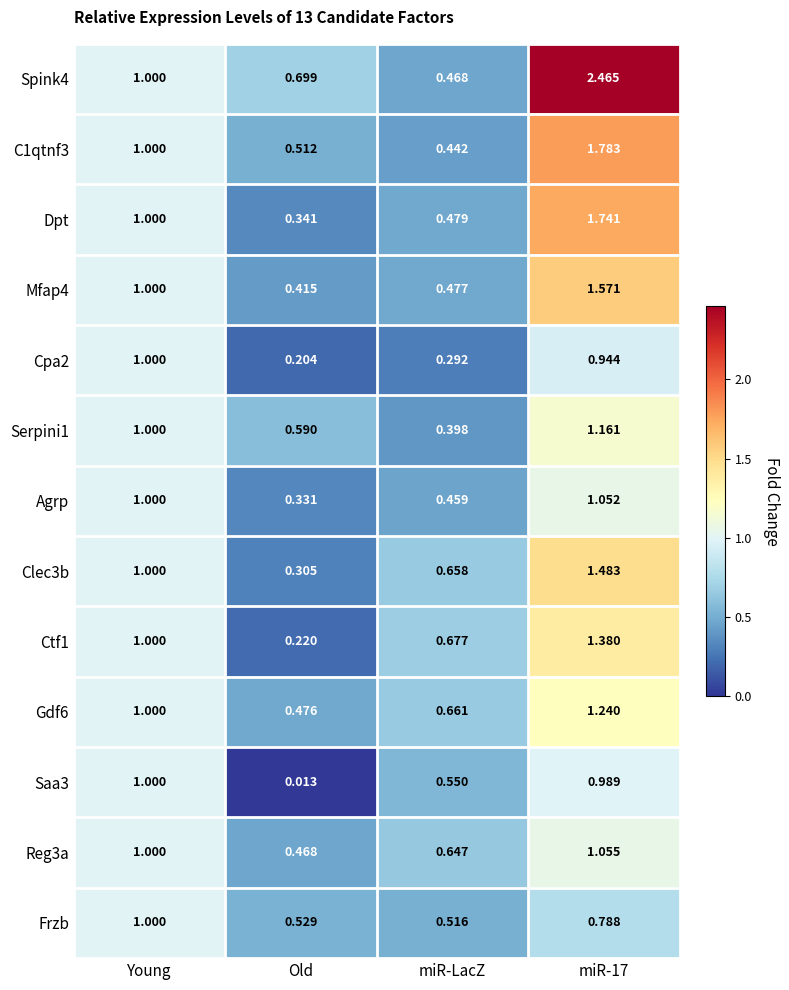

Where is Frzb nearest to the value 0?

miR-LacZ